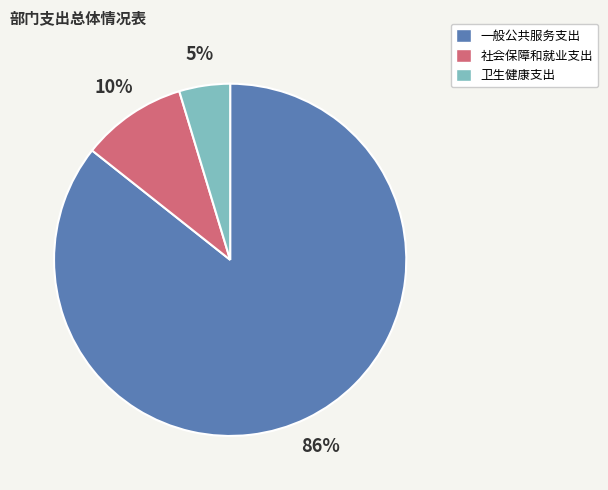

To the nearest percent, what portion does 社会保障和就业支出 represent?

10%